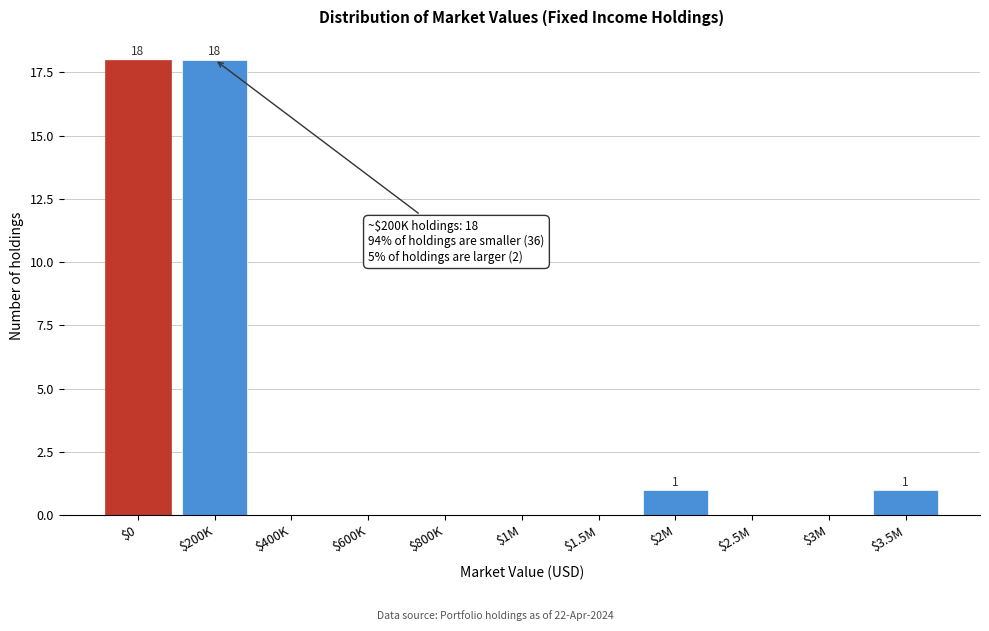

What is the sum of all values?

38